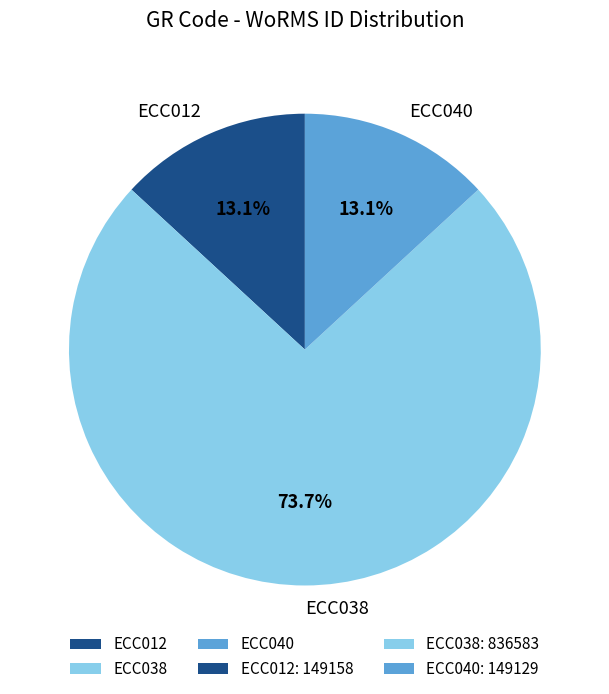

What percentage is the ECC012 slice, to the nearest percent?

13%